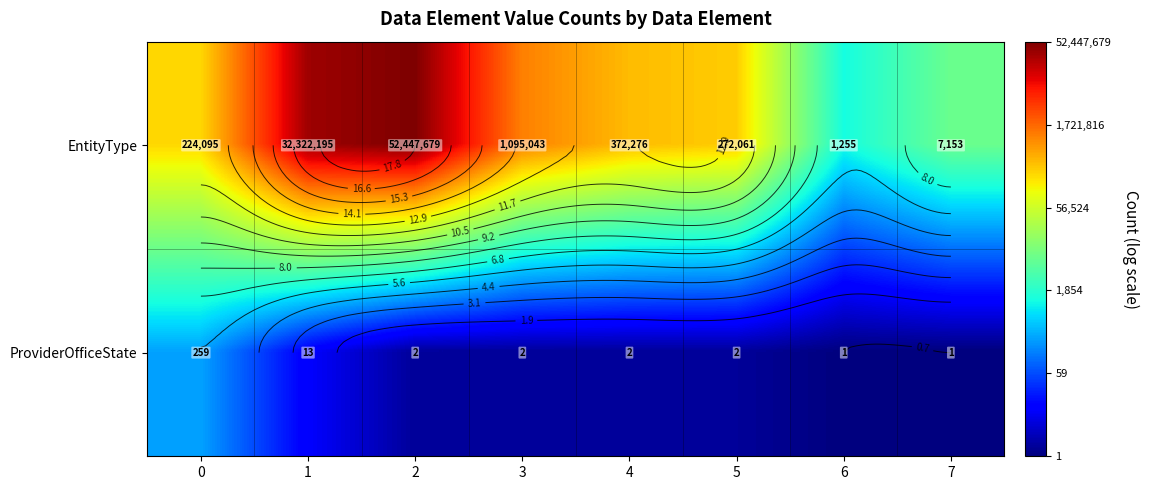

List the labels in order of EntityType value, smallest first.

6, 7, 0, 5, 4, 3, 1, 2